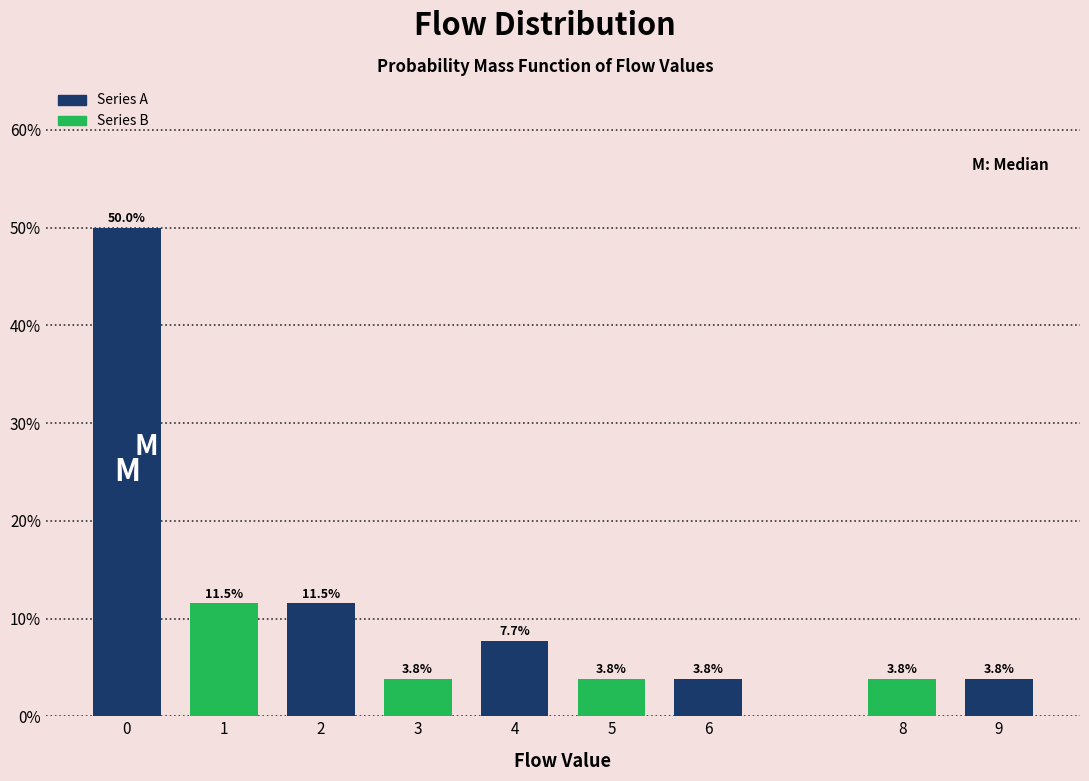

Reading right to left, list all the values displayed in this chart.

3.8	3.8	3.8	3.8	7.7	3.8	11.5	11.5	50.0